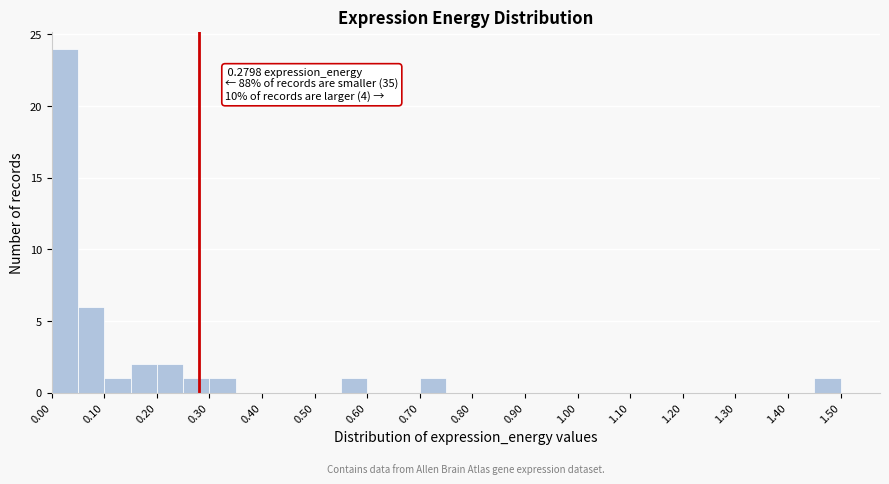

Which range on the x-axis has the tallest bar?

0.00 to 0.05